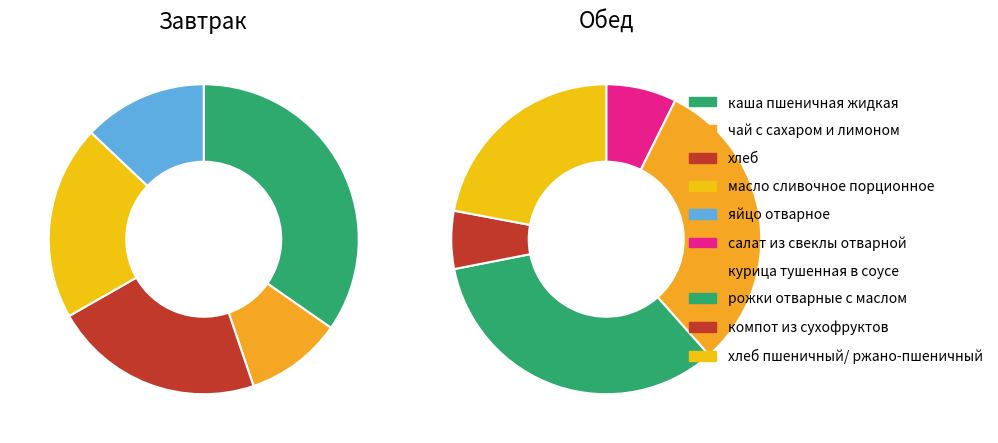

To the nearest percent, what is the difference between the масло сливочное порционное and хлеб пшеничный/ ржано-пшеничный slice percentages?

6%